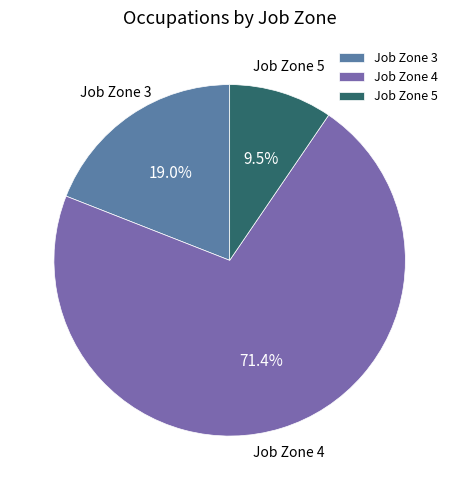

Count the number of slices in the pie.

3